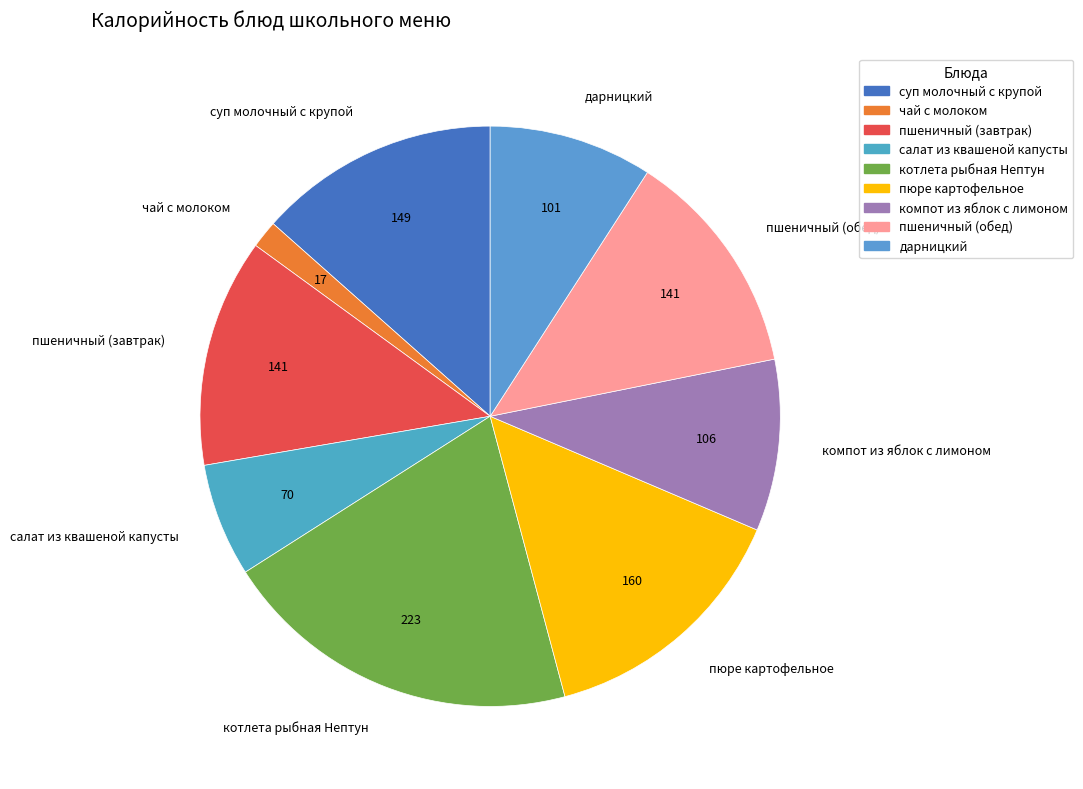

The дарницкий slice represents 23% of the pie. True or false?

False